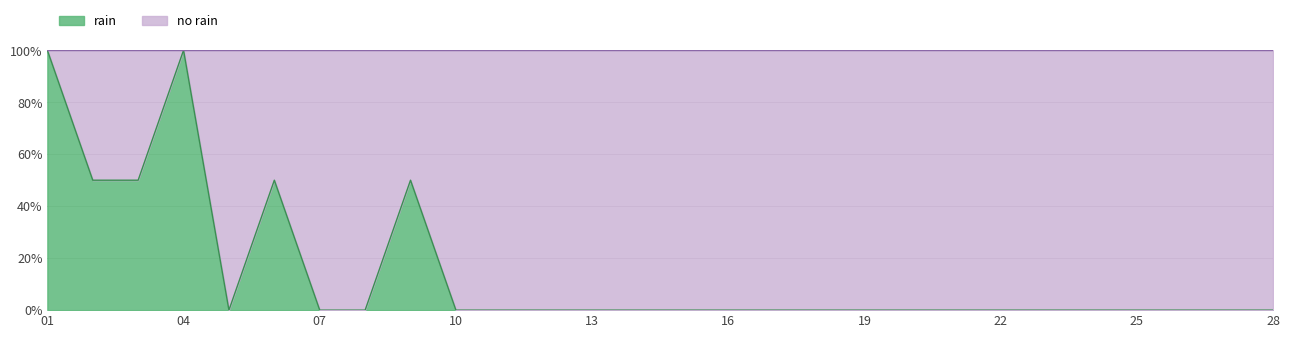

Does the chart have visible grid lines?

Yes